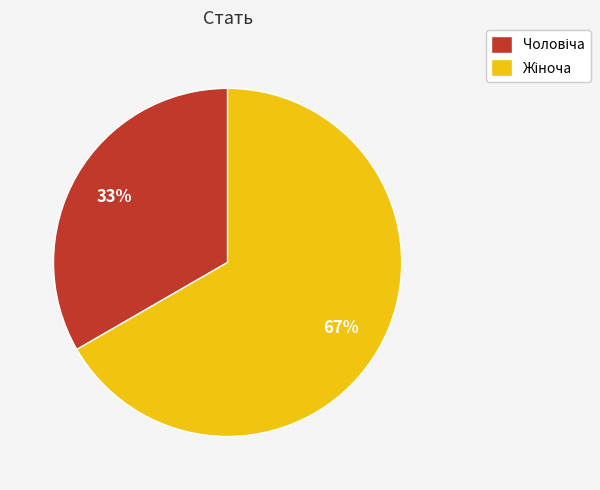

How many slices are in this pie chart?

2